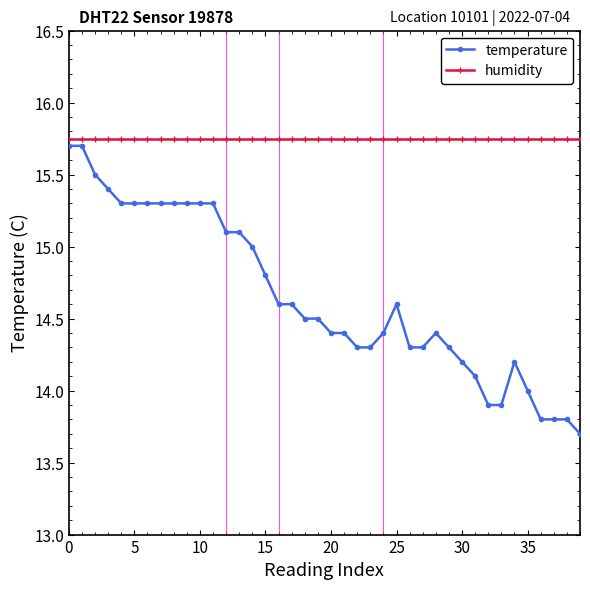

What is the sum of all temperature values?

586.0